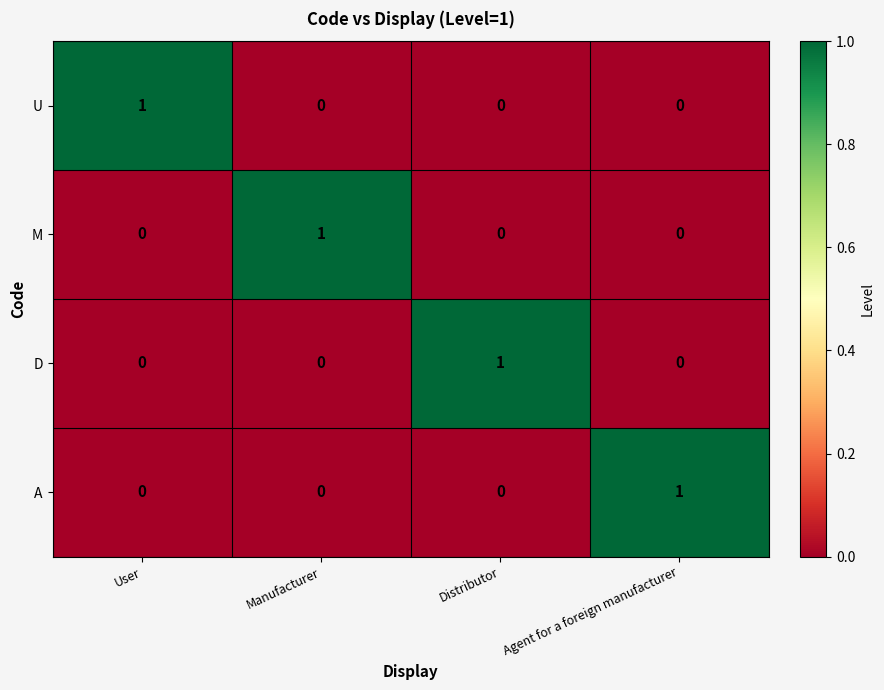

How many D values are between 0 and 1?

4